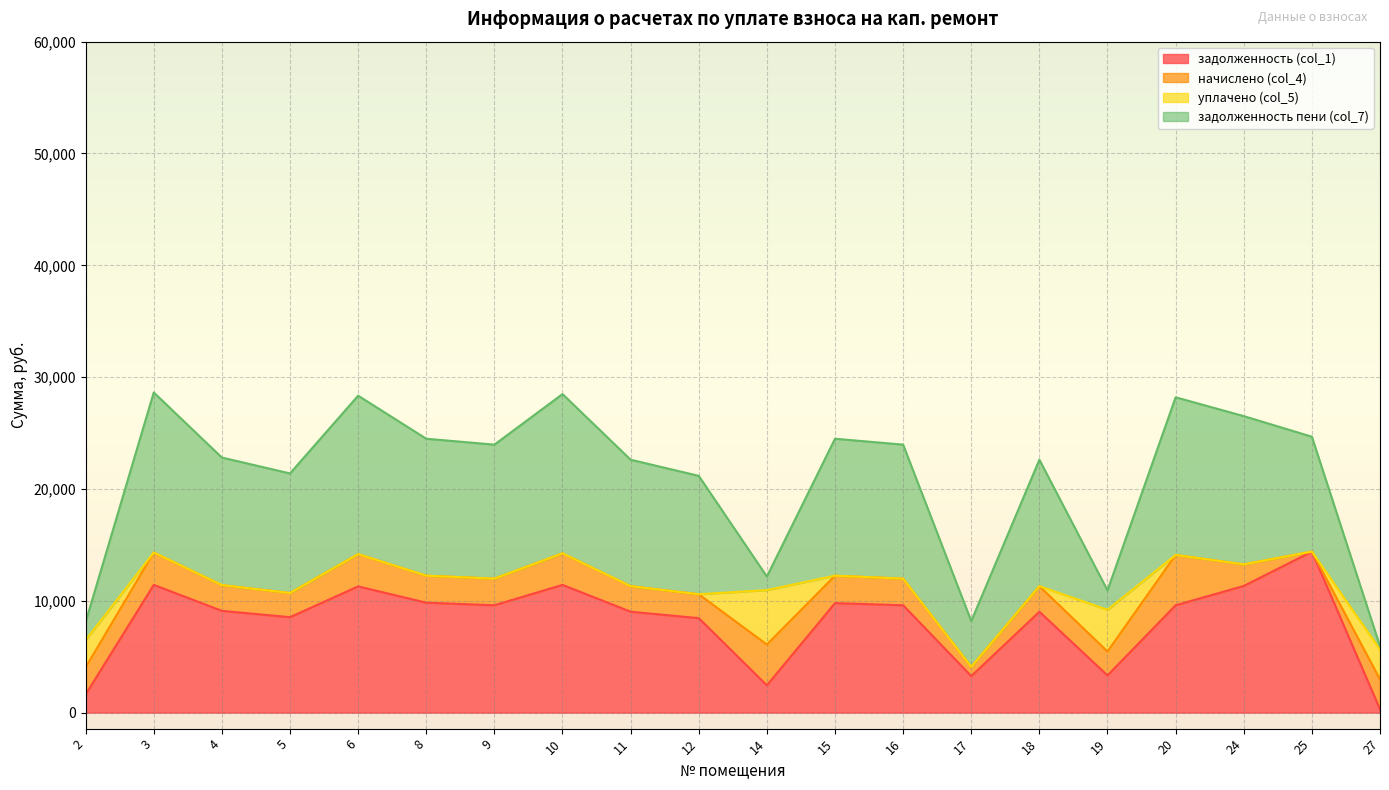

Which series changed the most between 16 and 17?

задолженность пени (col_7)